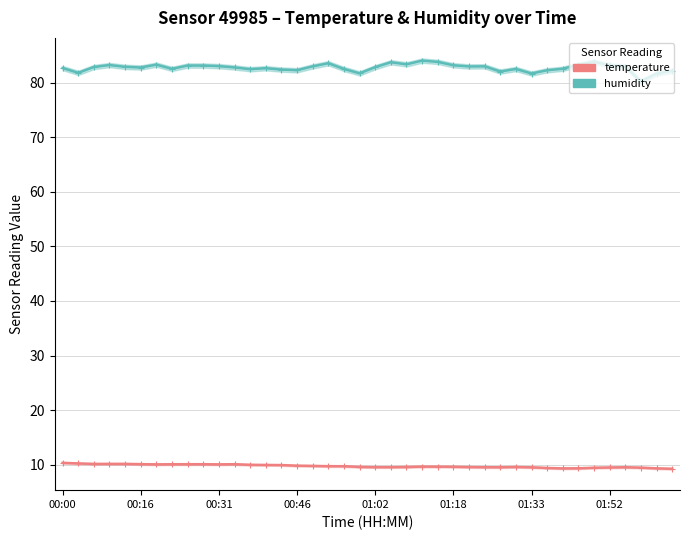

True or false: humidity has a value of 134.4 at 01:52.

False